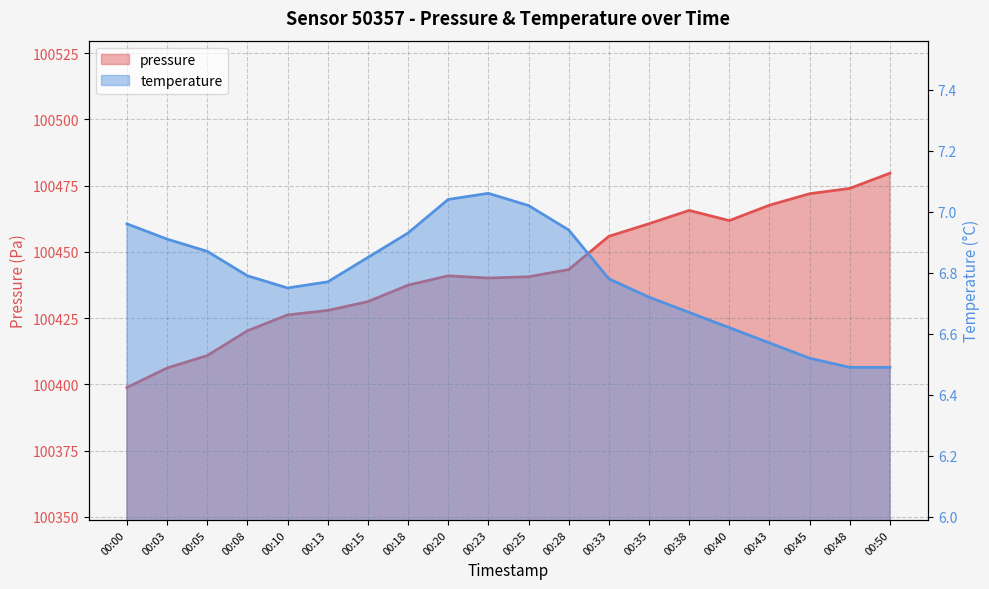

What is the difference between the maximum and minimum values in the pressure series?

80.9